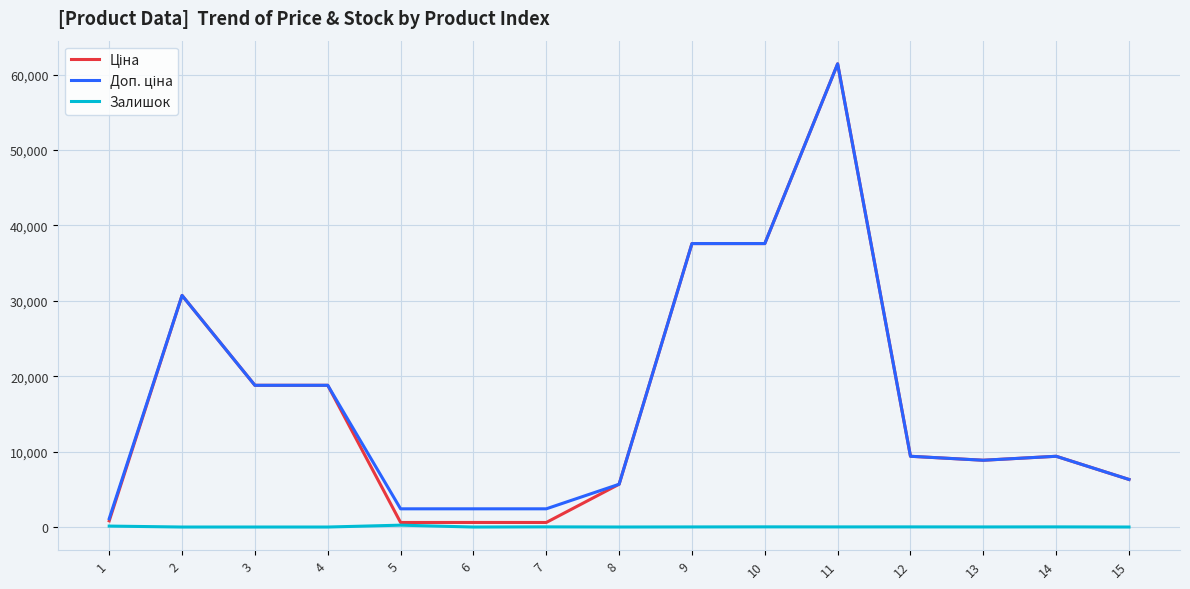

What is the greatest value displayed?

61434.3